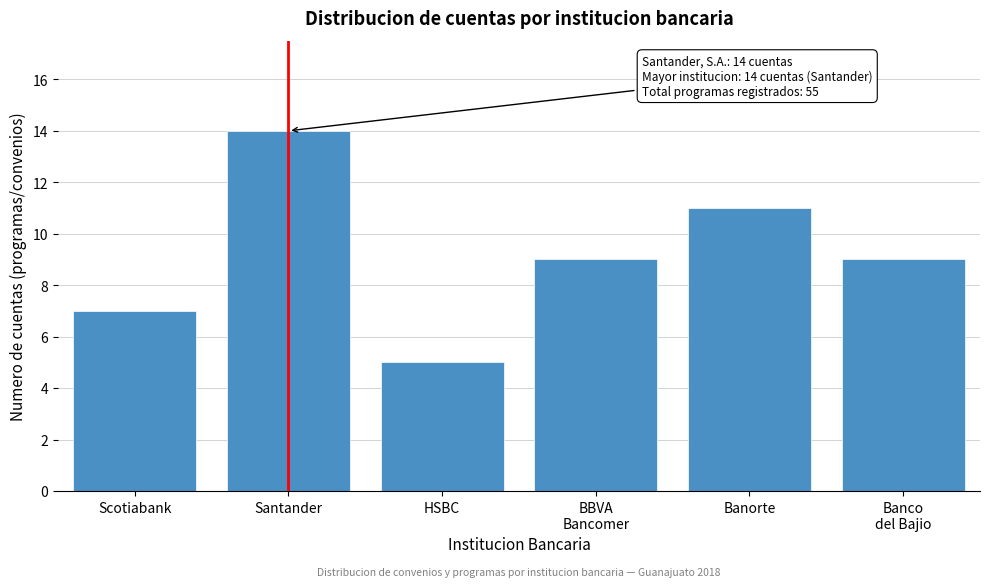

Reading left to right, transcribe all the data shown in this chart.

7	14	5	9	11	9